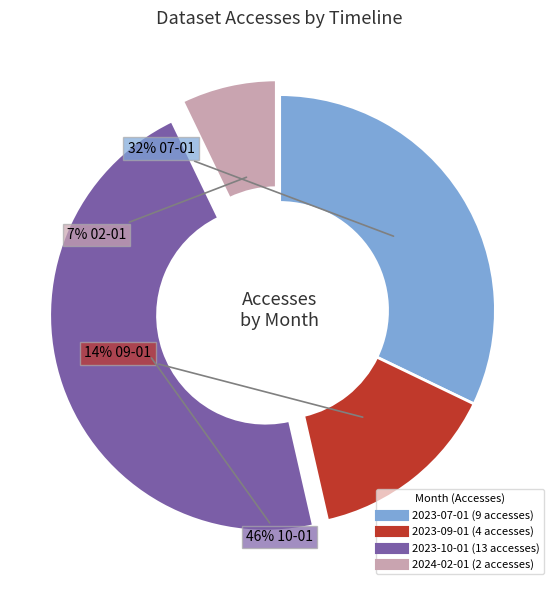

True or false: 2024-02-01 accounts for 1% of the total.

False